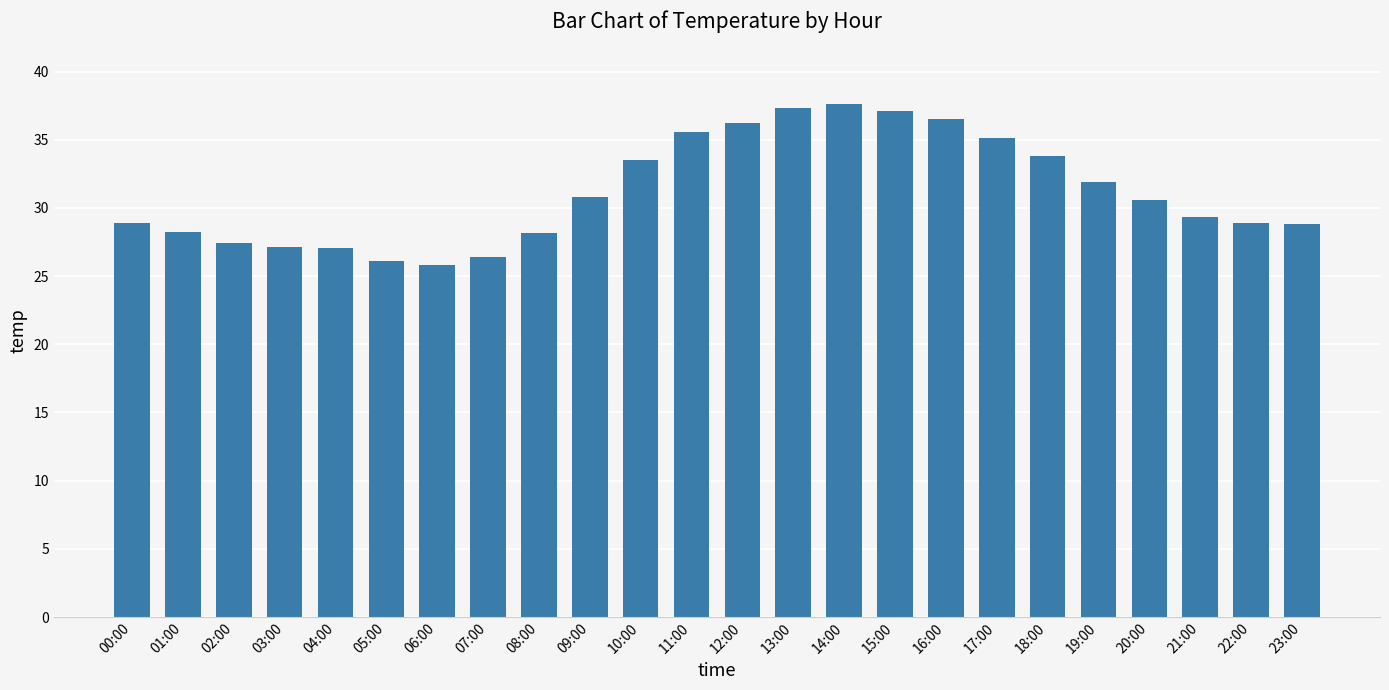

Is it true that the value at 18:00 is 16.8?

False